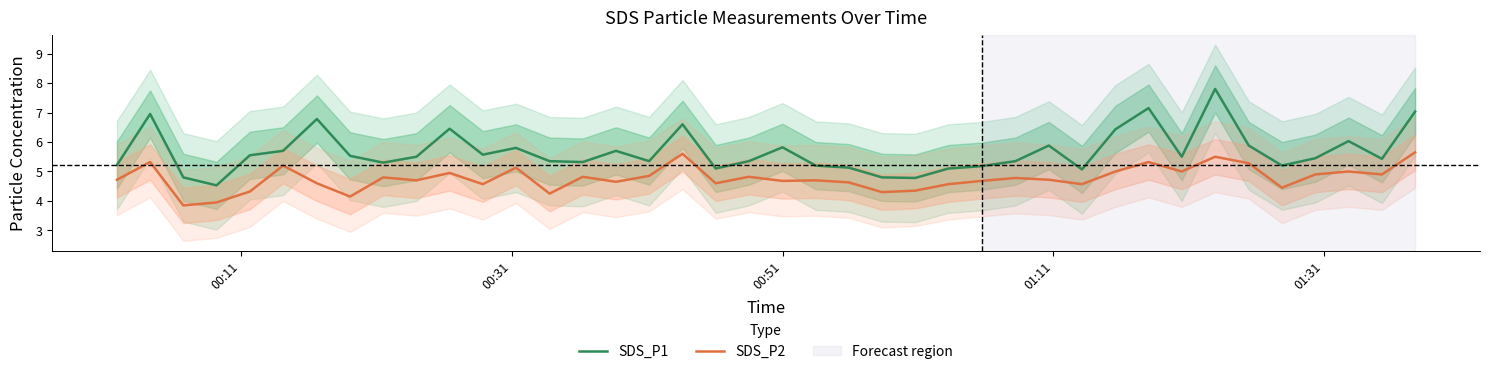

Rank the series by their average value, from highest to lowest.

SDS_P1, SDS_P2